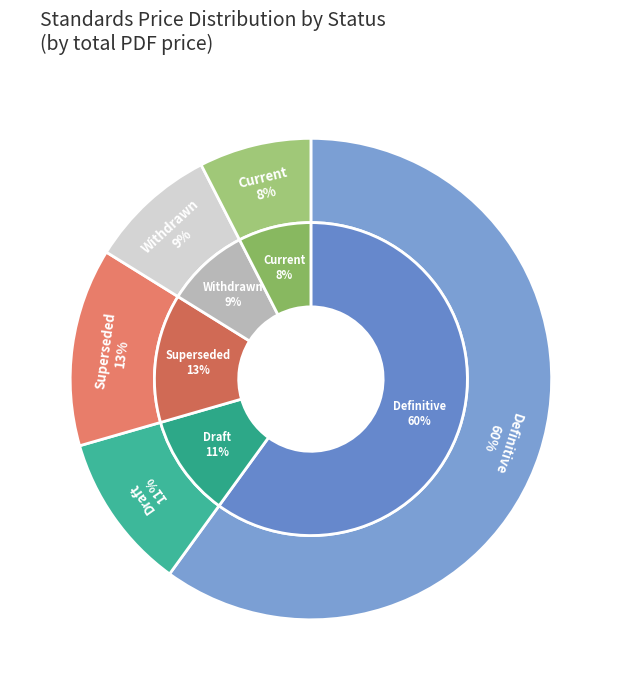

Is it true that 31 is 14% of the pie?

False